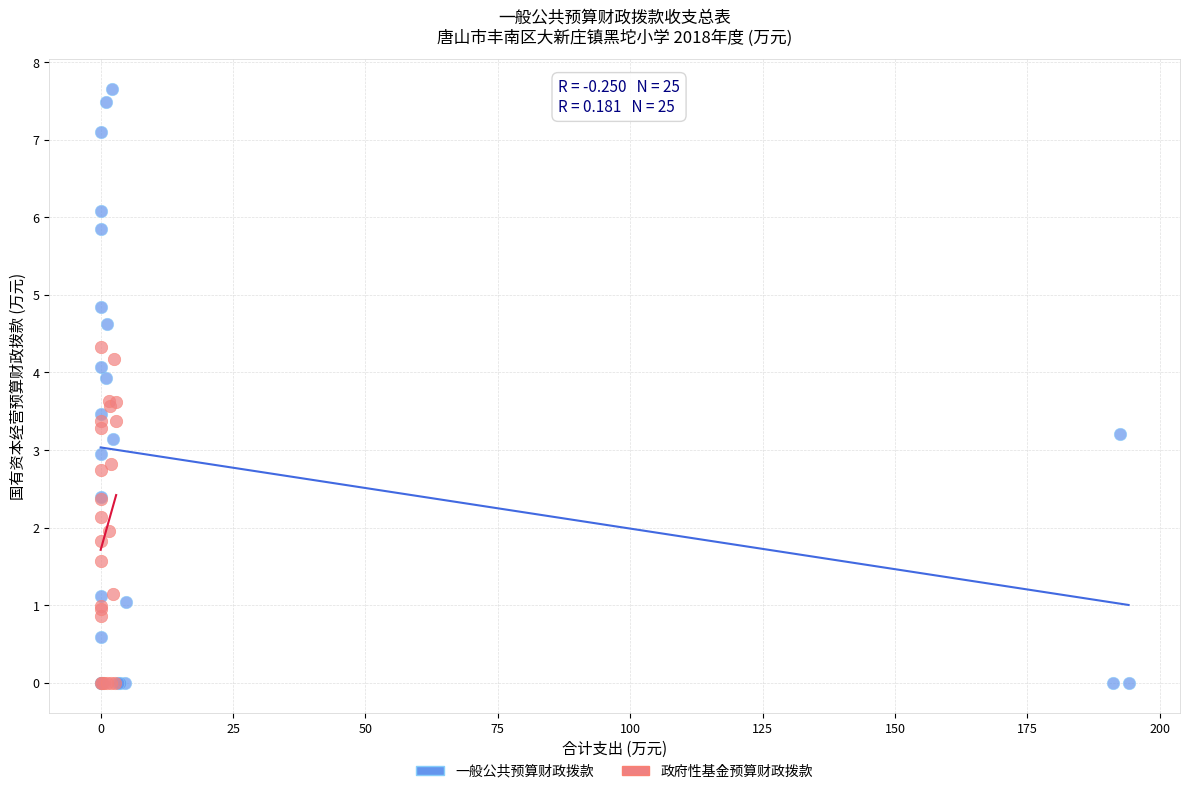

Which series reaches the maximum Y coordinate?

一般公共预算财政拨款